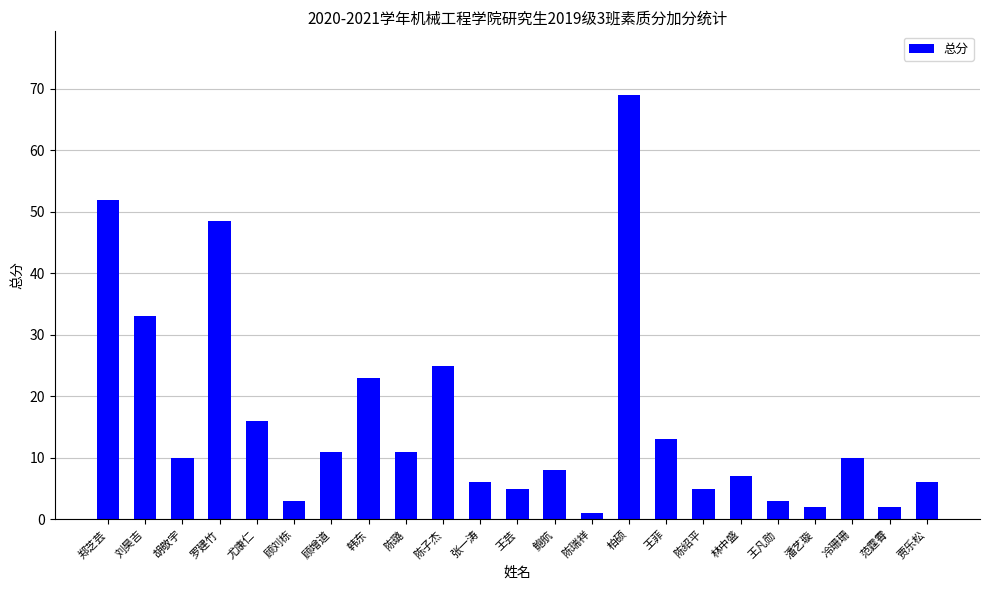

Which label corresponds to the largest value in the chart?

柏硕